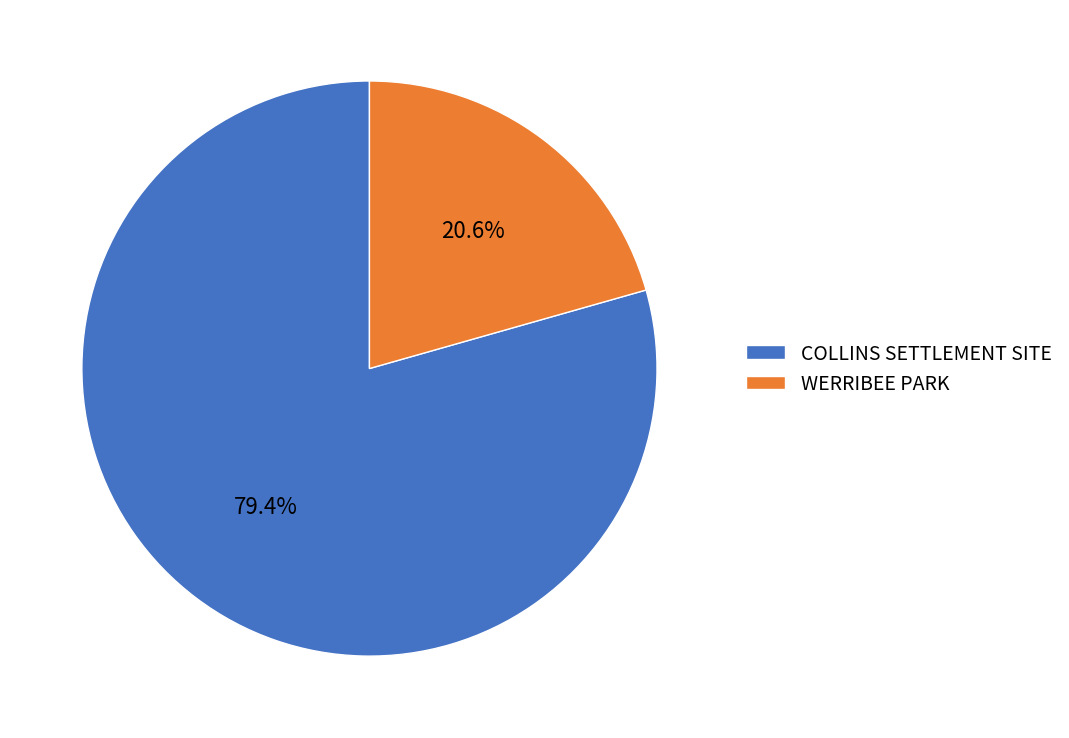

Combined, what portion of the pie is COLLINS SETTLEMENT SITE and WERRIBEE PARK?

100.0%